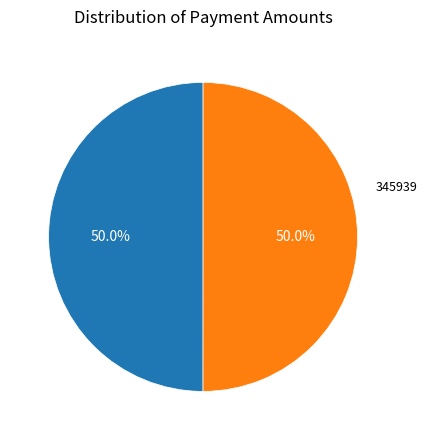

To the nearest percent, what is the combined percentage of 345932 and 345939?

100%